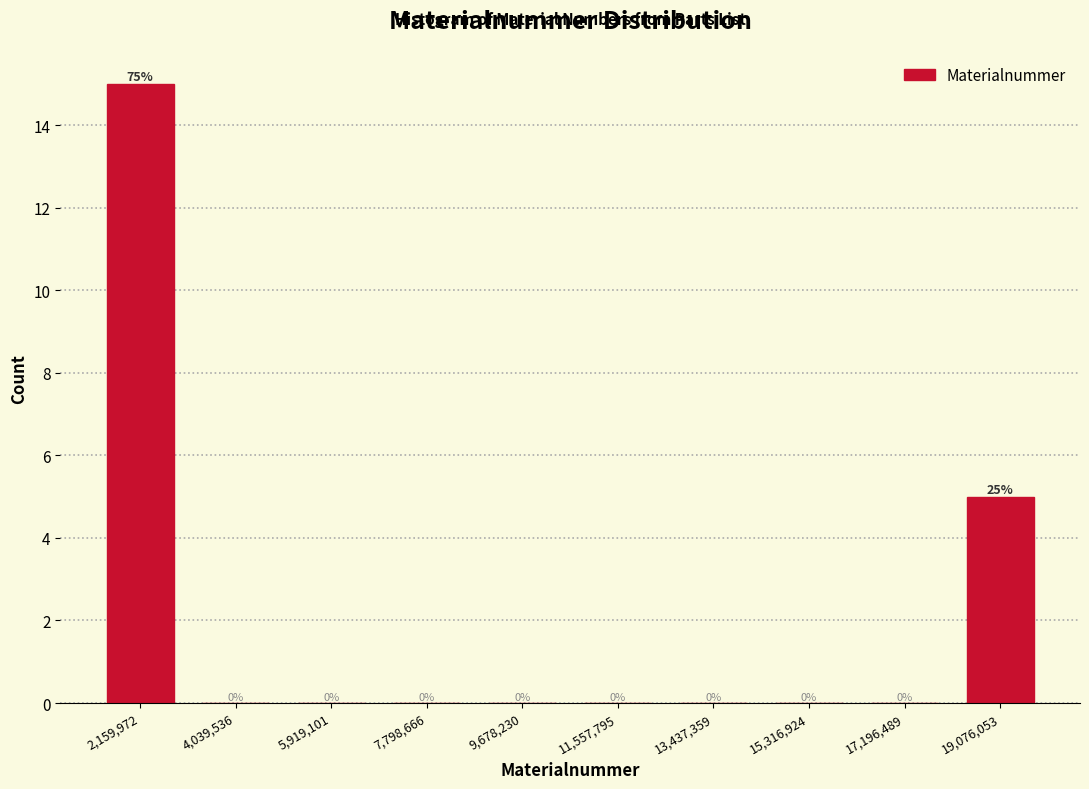

Over which range of the x-axis is the bar tallest?

1200000 to 3000000